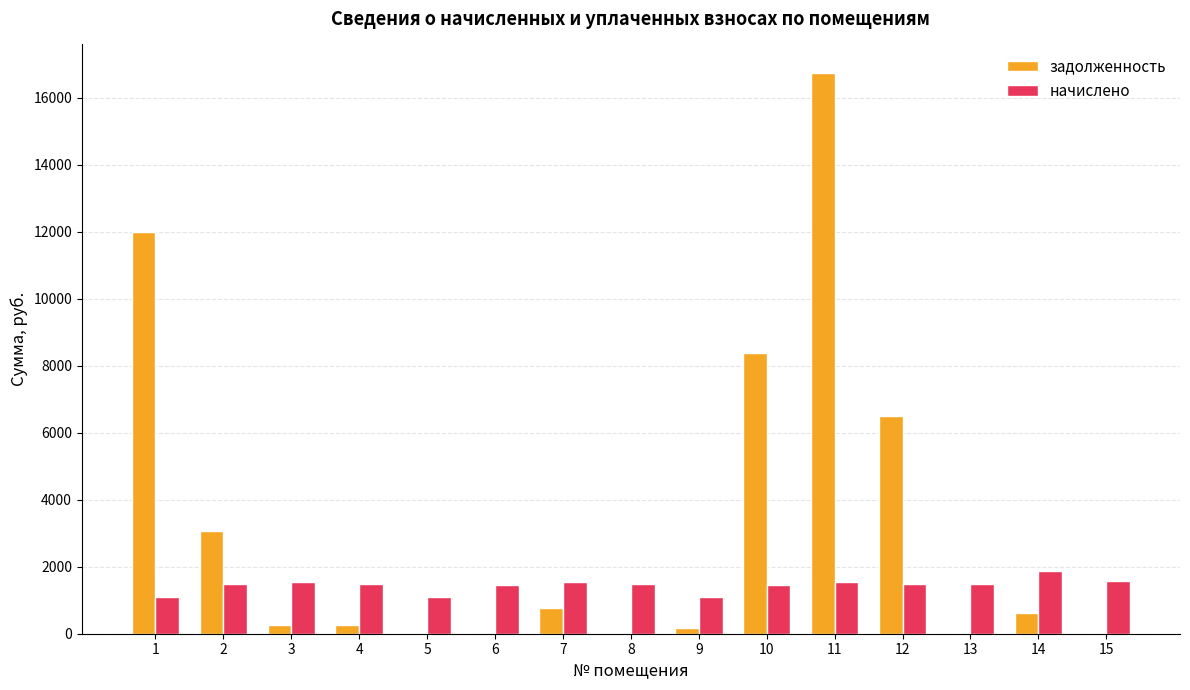

Between 5 and 10, which series saw the biggest shift?

задолженность